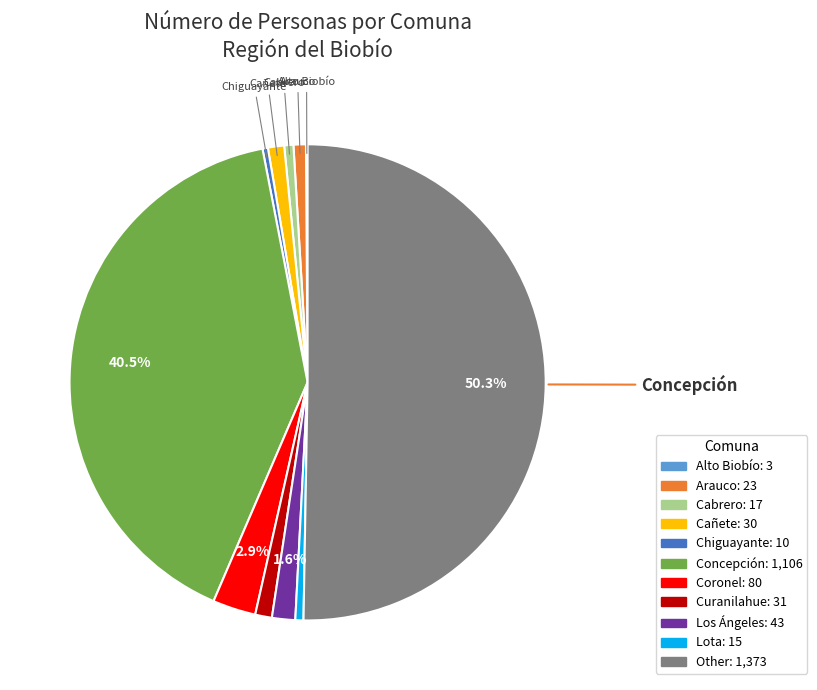

Combined, do Concepción and Los Ángeles account for over 50%?

No